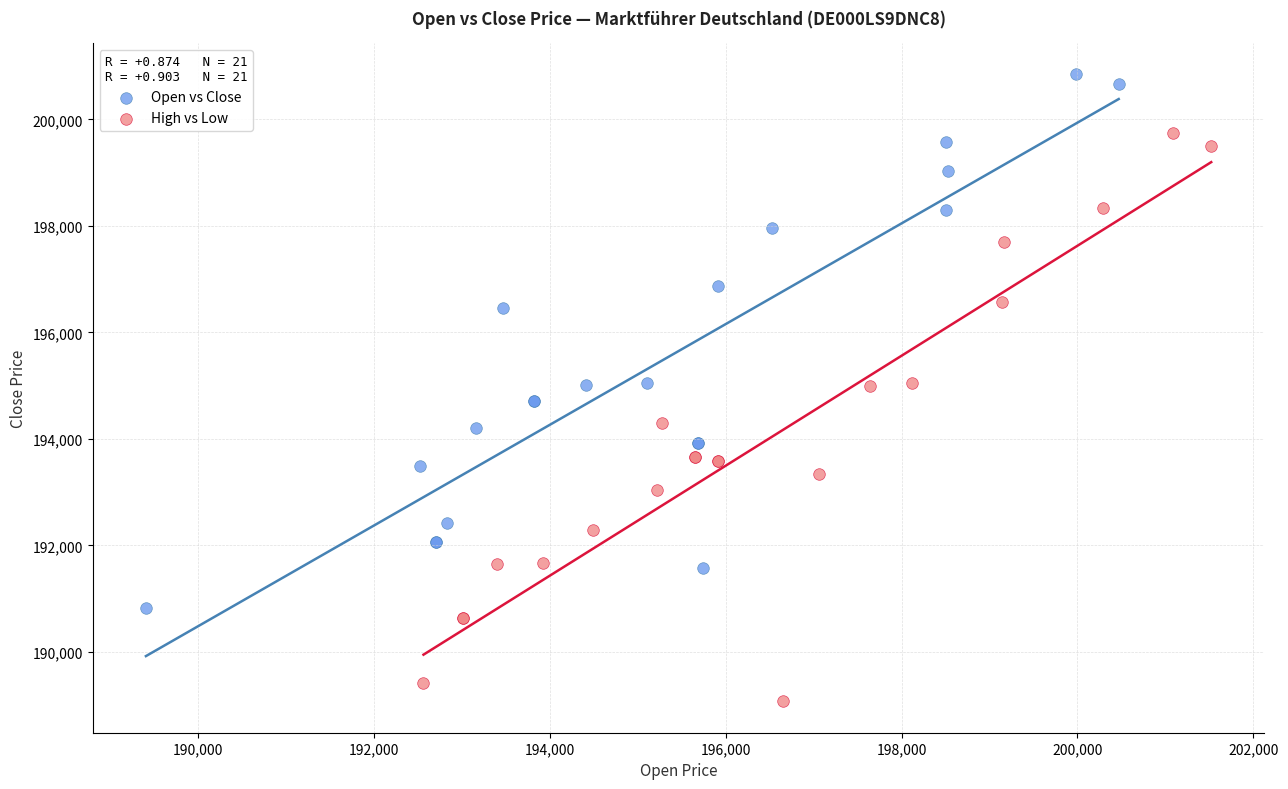

Which series has the widest spread of Y values?

High vs Low